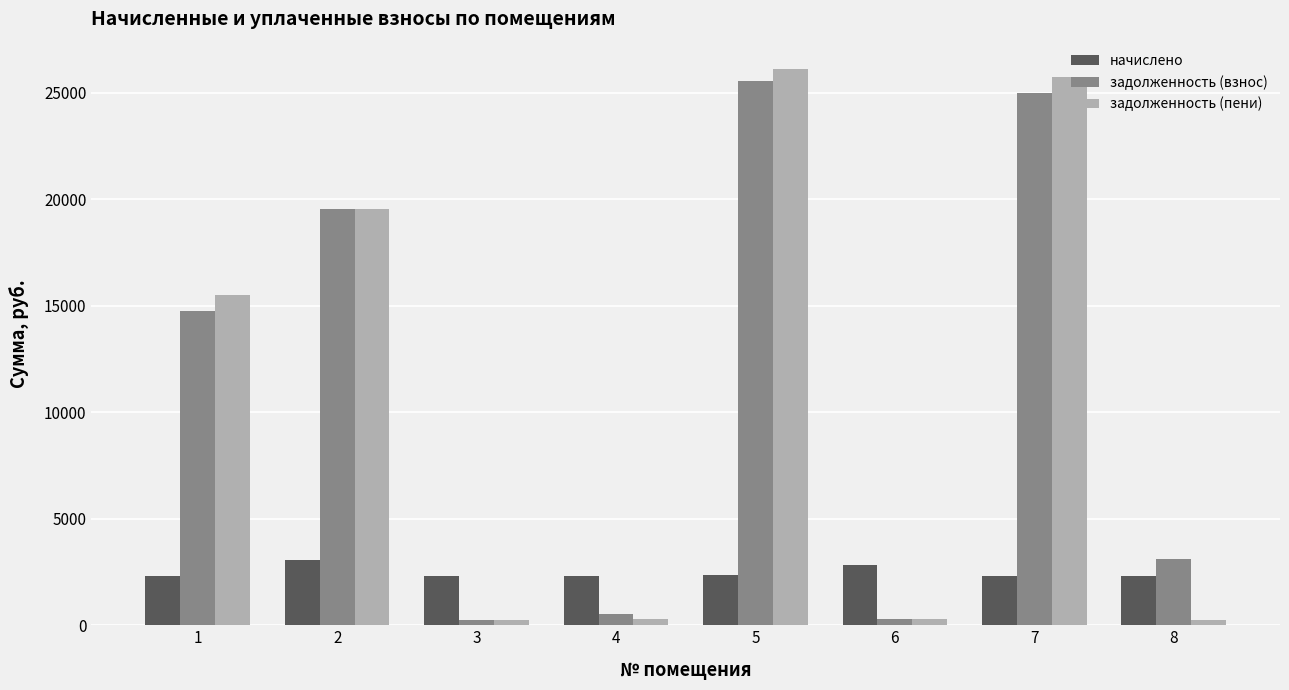

What value does the задолженность (пени) series have at 8?

257.3